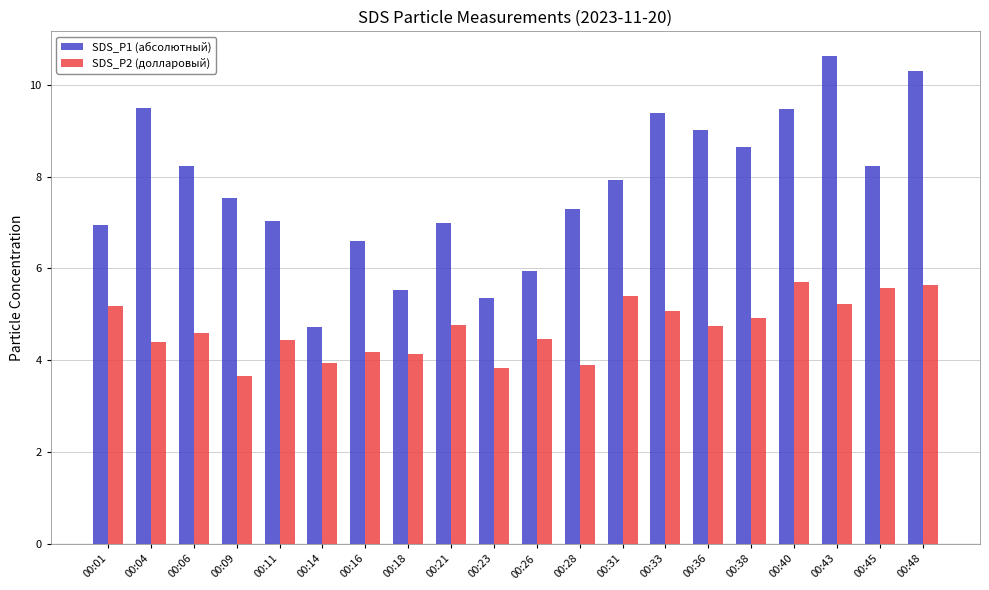

What is the difference between the second highest and second lowest values in the SDS_P2 (долларовый) series?

1.8